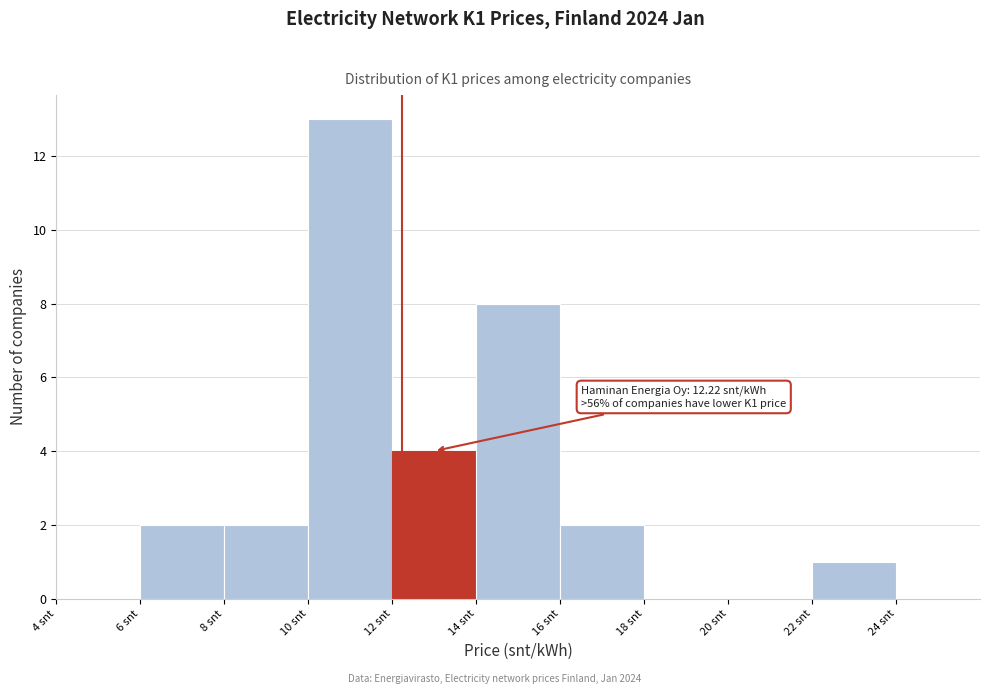

Over which range of the x-axis is the bar tallest?

10 to 12